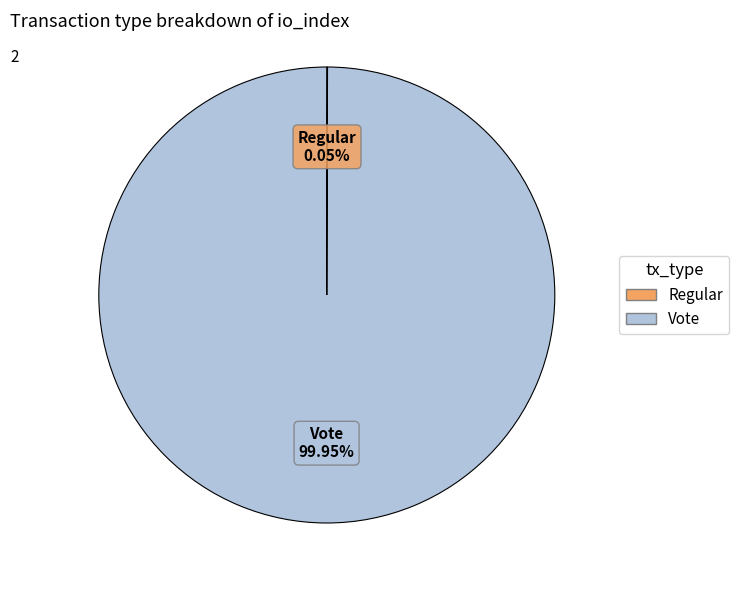

Which category has the biggest portion of the pie?

Vote